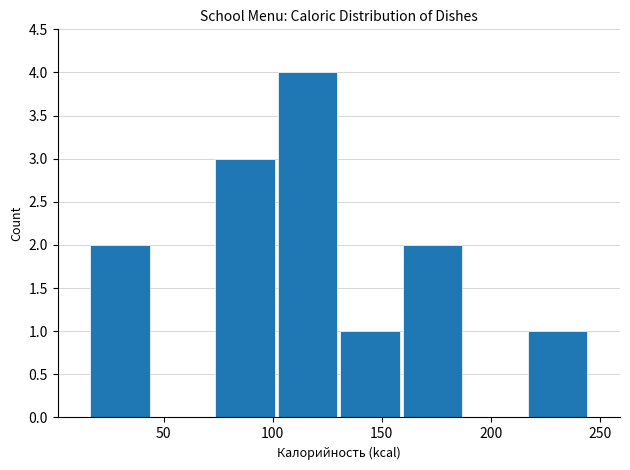

Reading left to right, transcribe this chart: for each bar, give the range it covers on the x-axis and its height. Neither the bar edges nor the heights are printed on the chart, so give them approximately, as read against the axes.

15 to 45: 2
45 to 75: 0
75 to 100: 3
100 to 130: 4
130 to 160: 1
160 to 190: 2
190 to 215: 0
215 to 245: 1